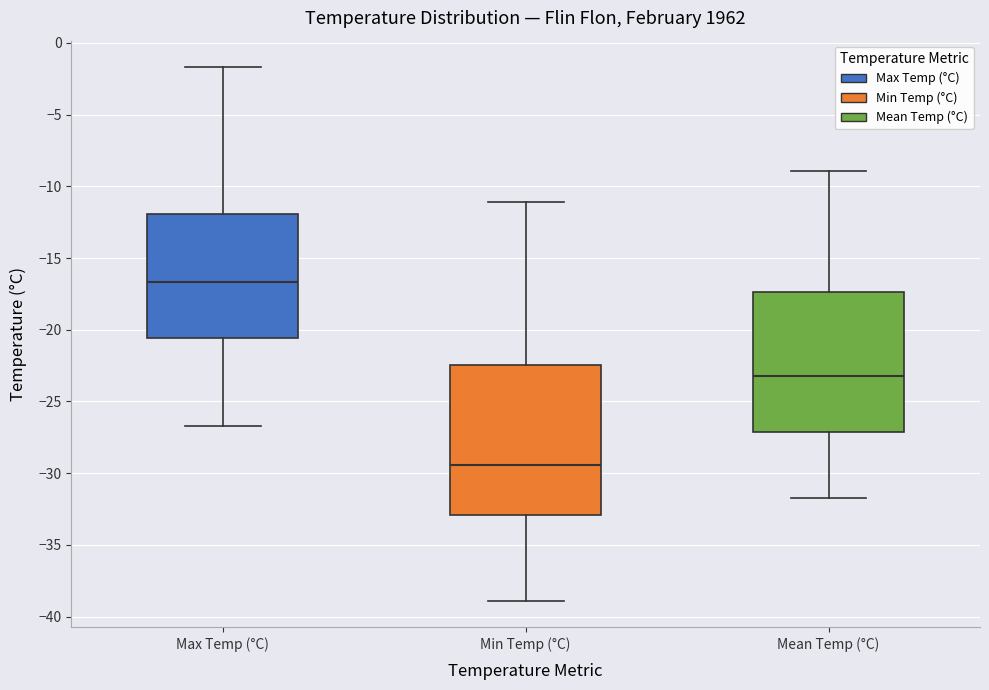

Where does the median line of the box for Max Temp (°C) sit on the y-axis? The values are not printed on the chart, so give them approximately, as read against the axis.

-16.5